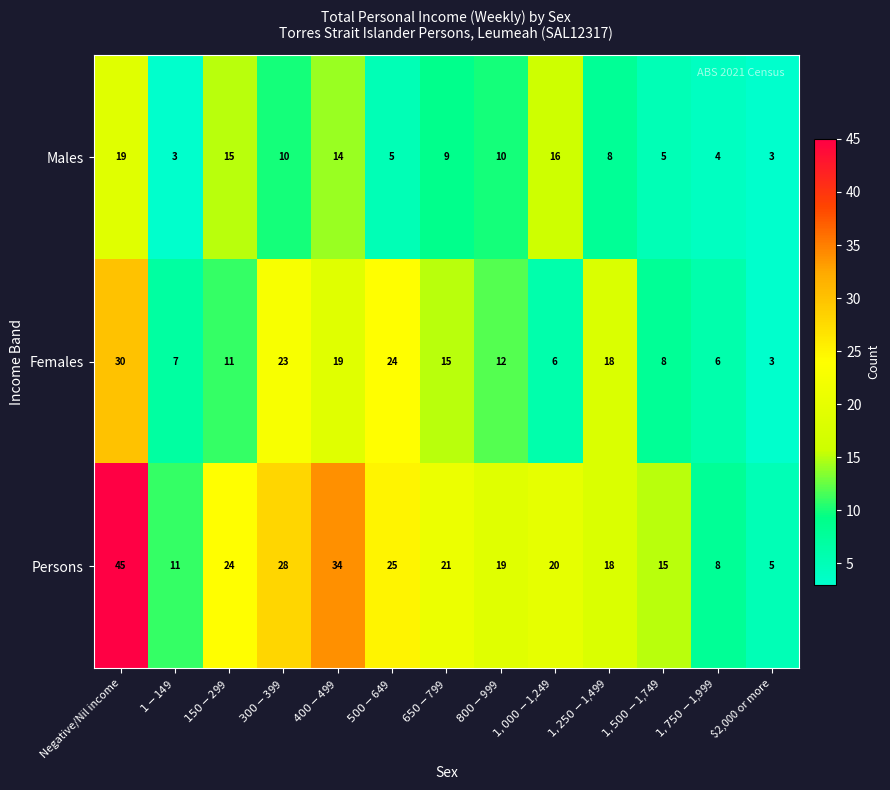

Which series has the largest total across all categories?

Persons